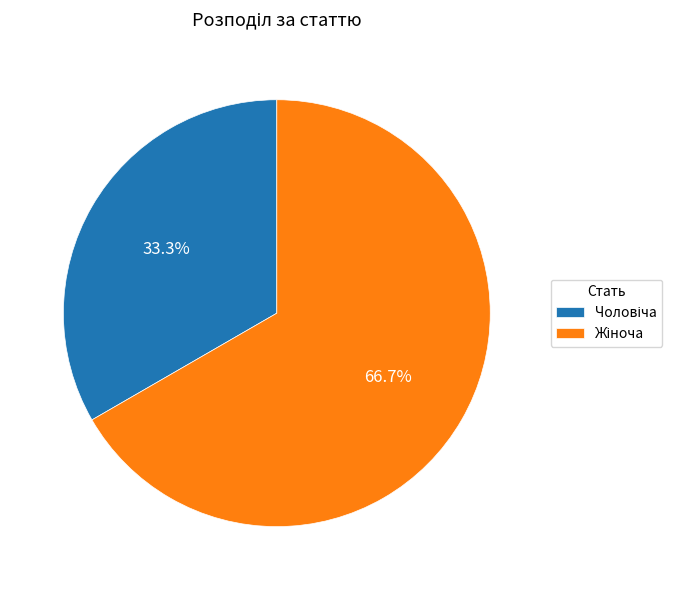

Is there any slice that represents more than half of the pie?

Yes